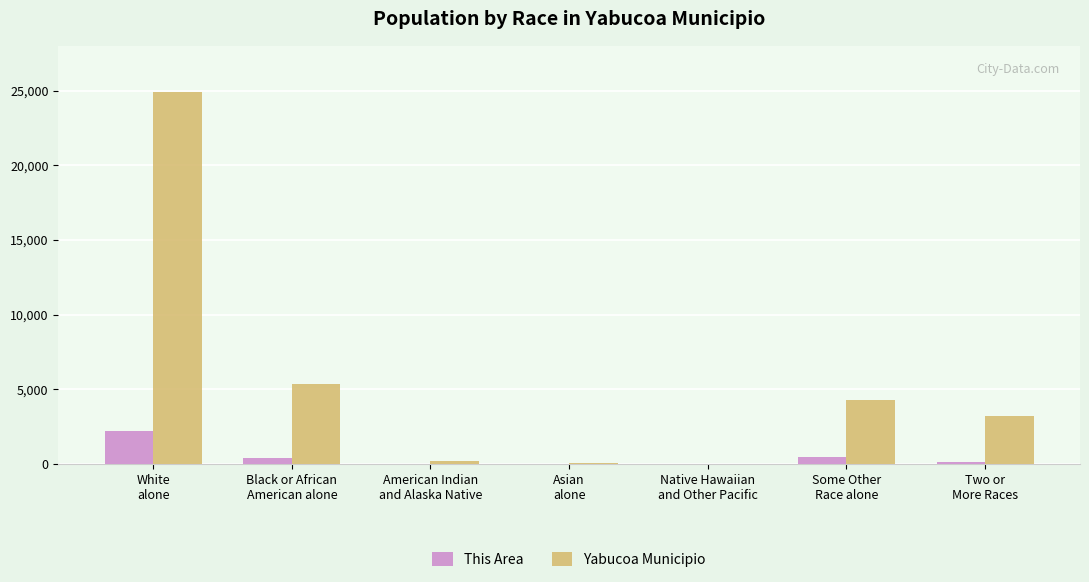

What is the maximum value for This Area?

2227